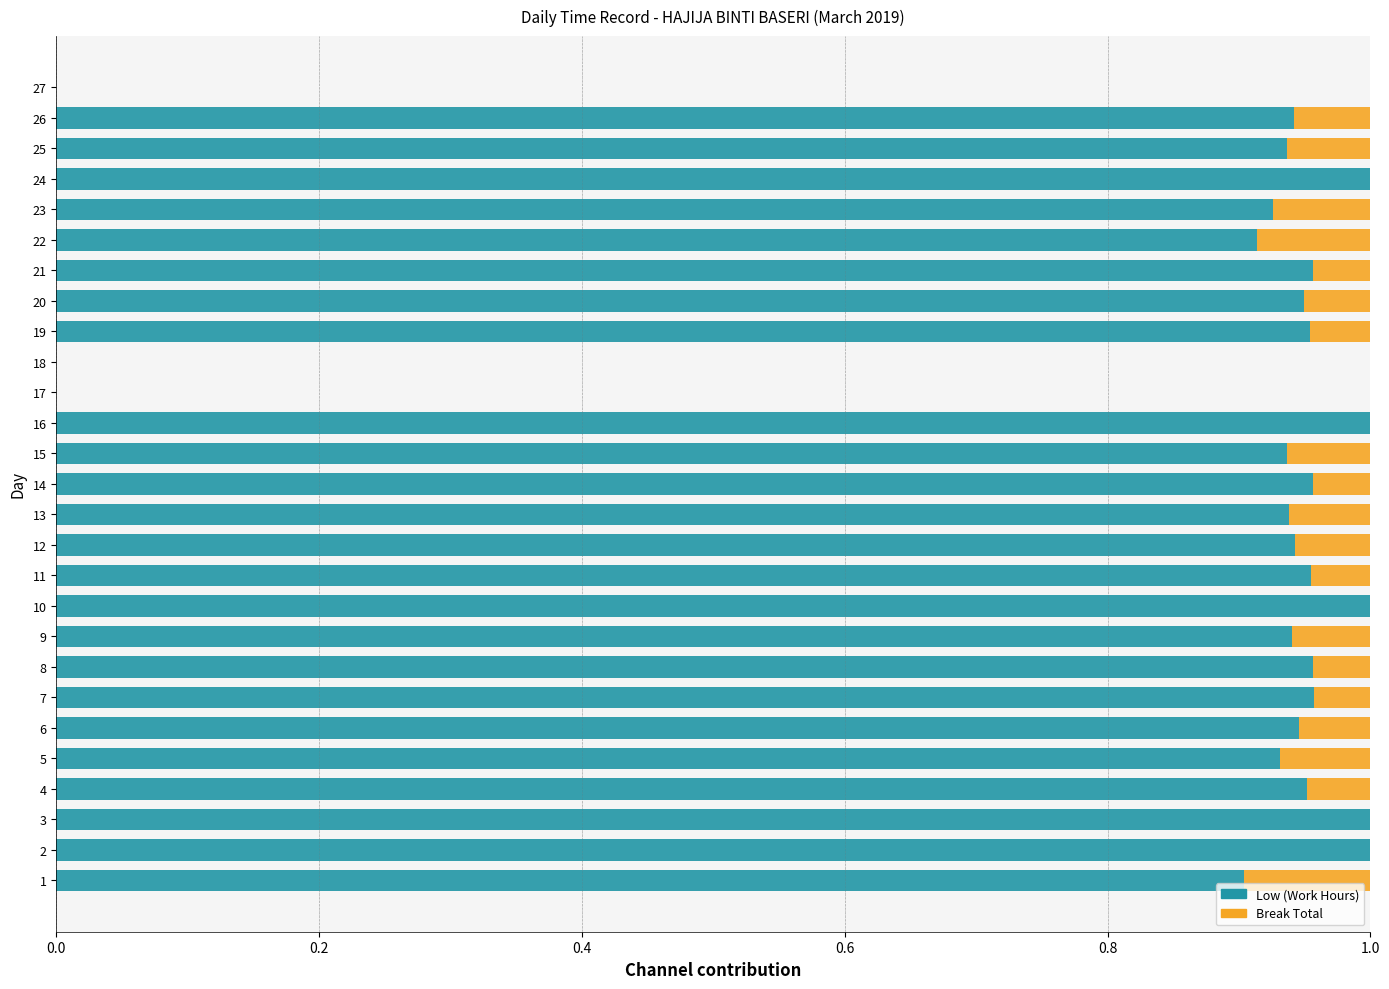

The value of Low (Work Hours) at 15 is 1.4. True or false?

False